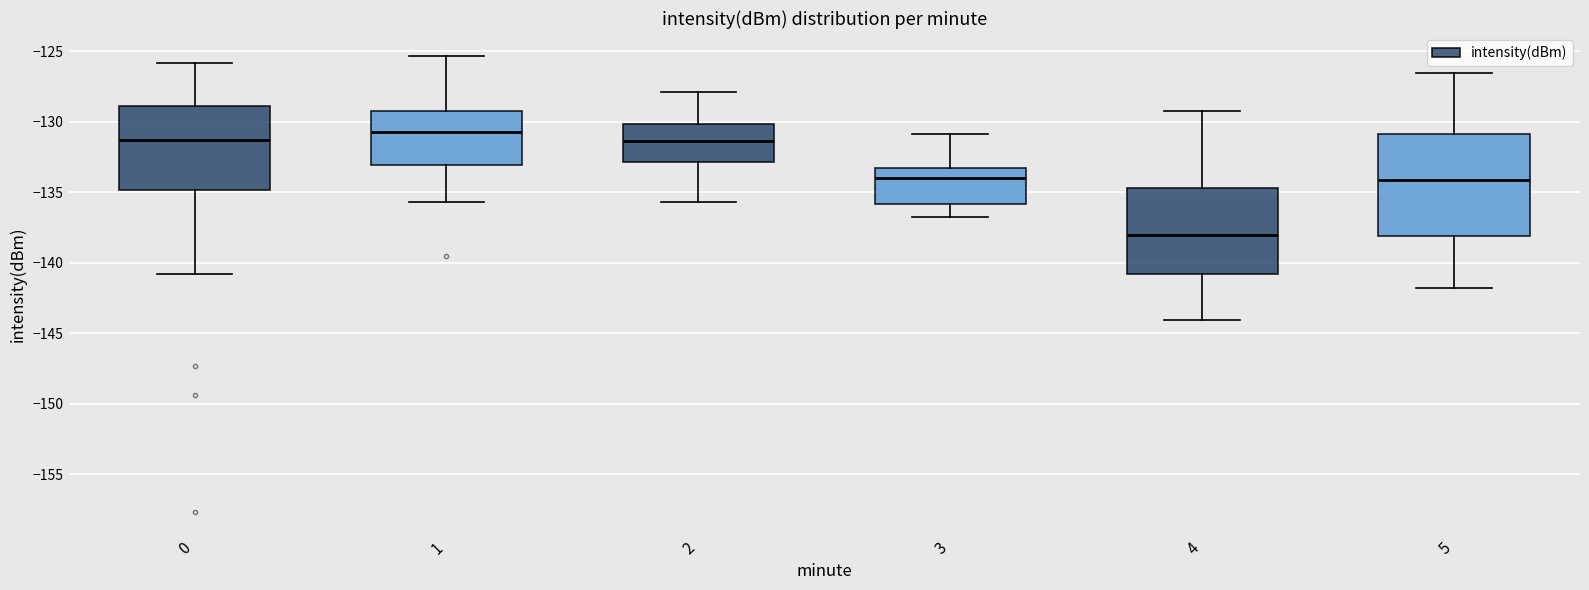

Reading left to right, read every box against the y-axis: the position of its median line, the range the box covers, and the ends of its whiskers. The values are not printed on the chart, so give them approximately, as read against the axis.

0: median -131.5, box -135.0 to -129.0, whiskers -141.0 to -126.0
1: median -130.5, box -133.0 to -129.5, whiskers -135.5 to -125.5
2: median -131.5, box -133.0 to -130.0, whiskers -135.5 to -128.0
3: median -134.0, box -136.0 to -133.5, whiskers -136.5 to -131.0
4: median -138.0, box -141.0 to -134.5, whiskers -144.0 to -129.0
5: median -134.0, box -138.0 to -131.0, whiskers -142.0 to -126.5